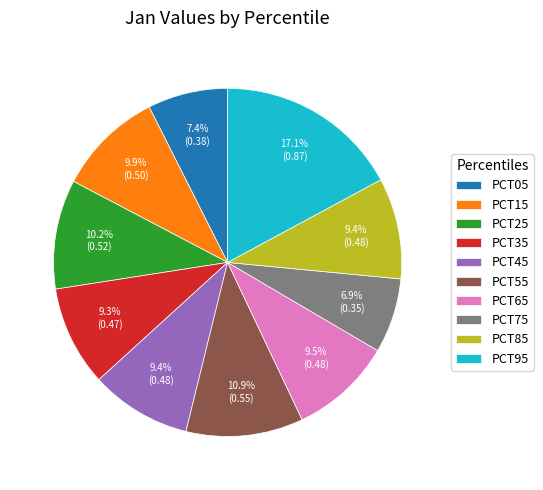

What is the largest slice in the pie chart?

PCT95